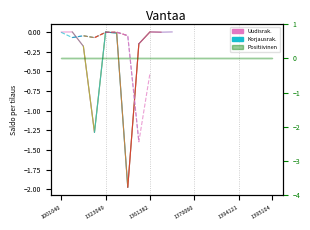

Is it true that Uudisrak. 1 equals -0.0 at 1323049?

False